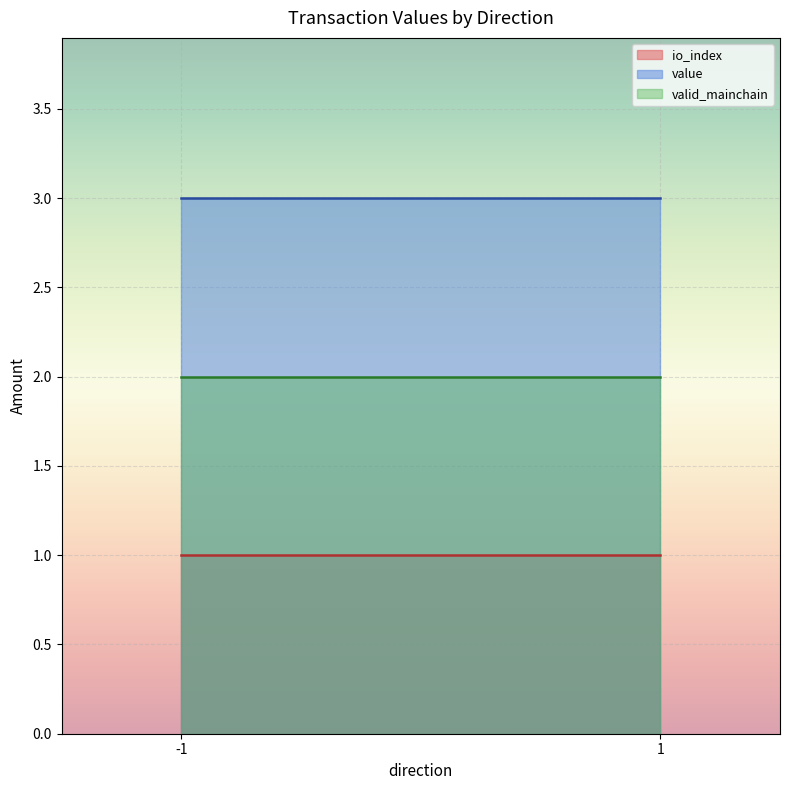

Reading left to right, extract all data points from this chart.

io_index: -1=1.0	1=1.0
value: -1=3.0	1=3.0
valid_mainchain: -1=2.0	1=2.0